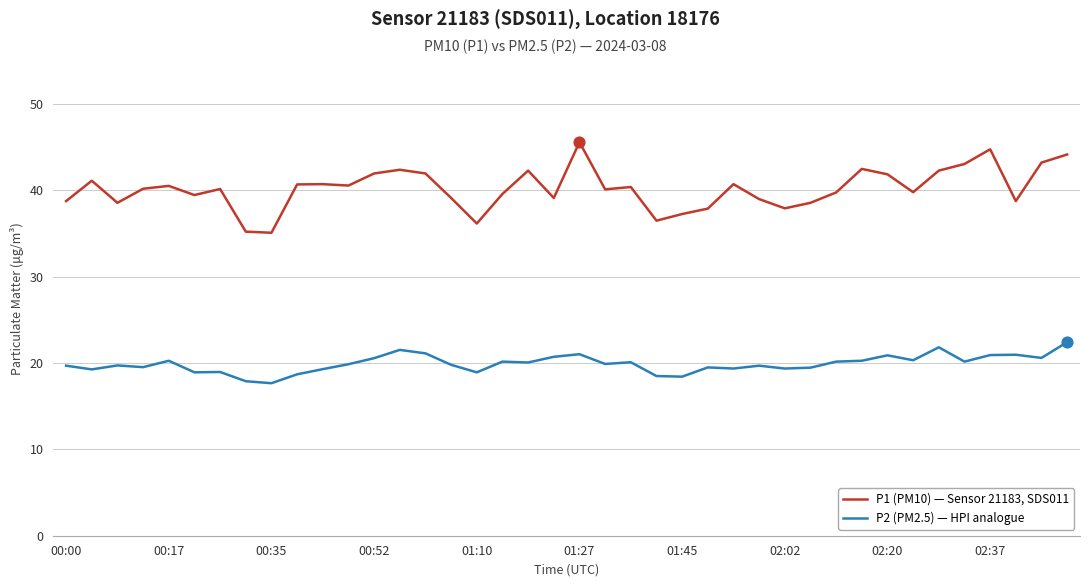

Which series has the largest range (max minus min)?

P1 (PM10) — Sensor 21183, SDS011